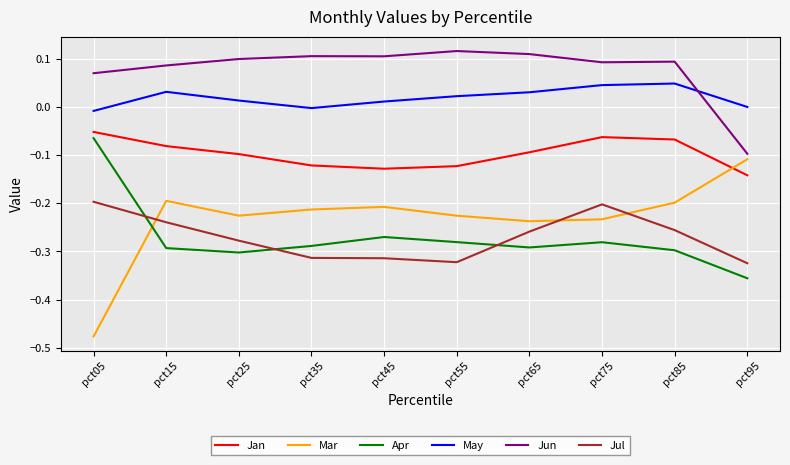

True or false: Jul and Mar intersect in this chart.

True